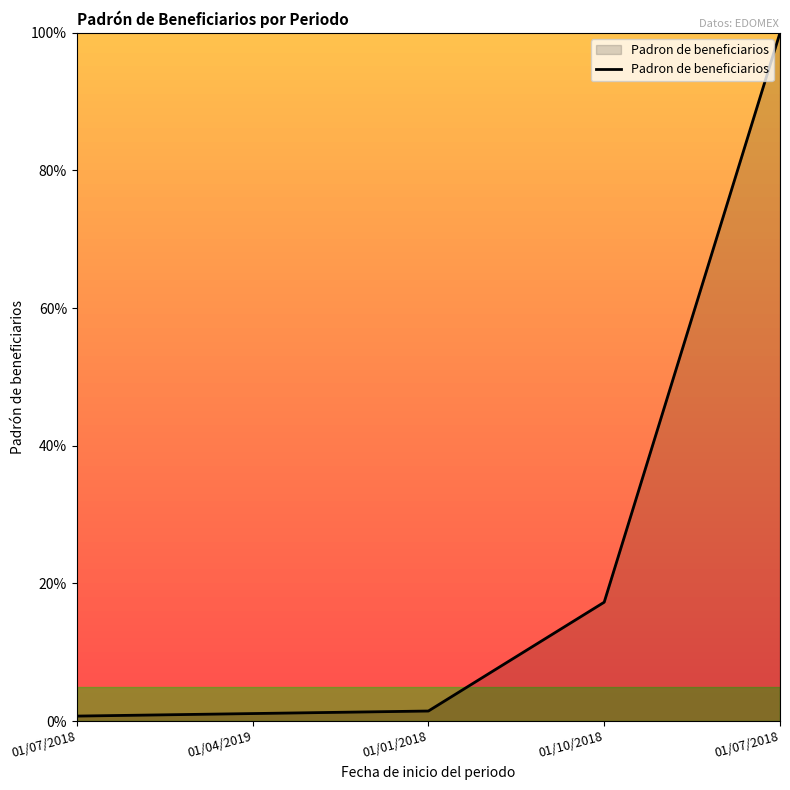

How many lines are shown in the chart?

1